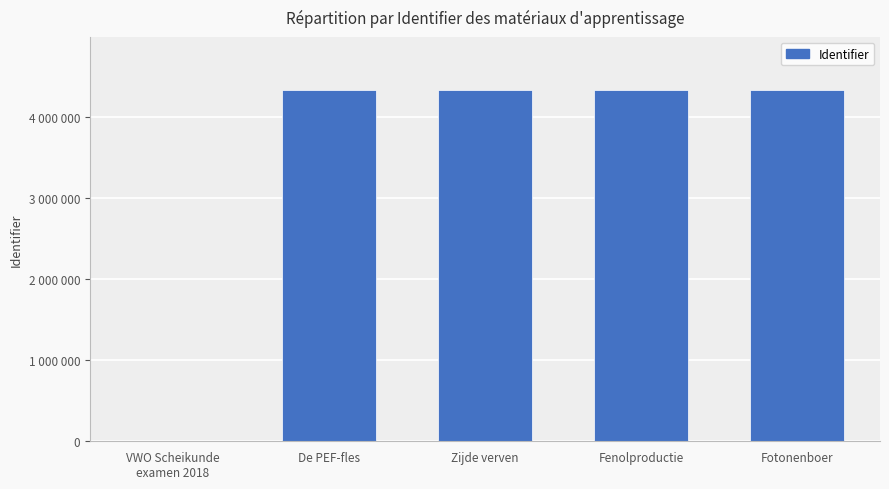

Which has a higher value, Zijde verven or De PEF-fles?

Zijde verven